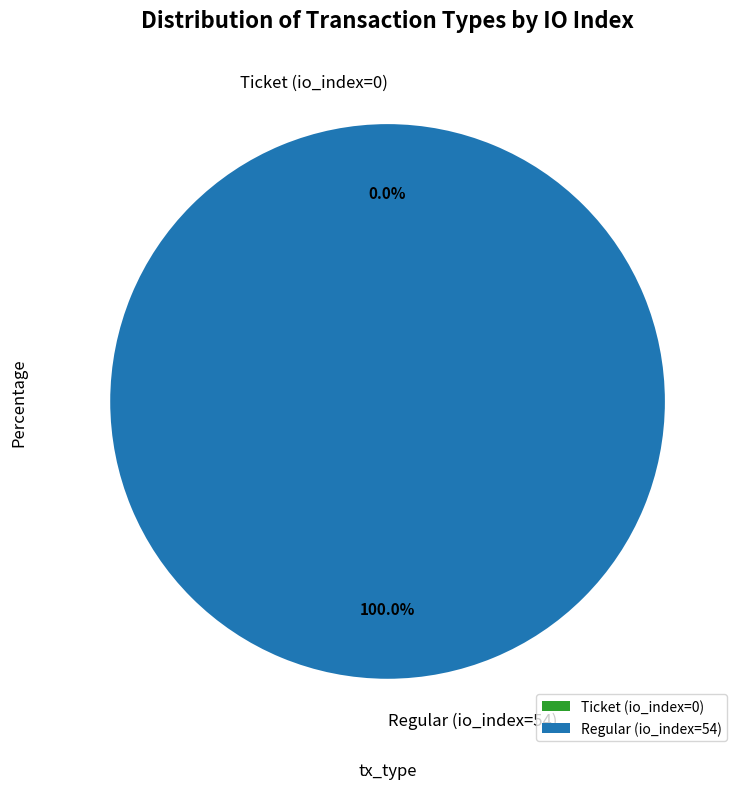

Is there a majority slice in this chart?

Yes